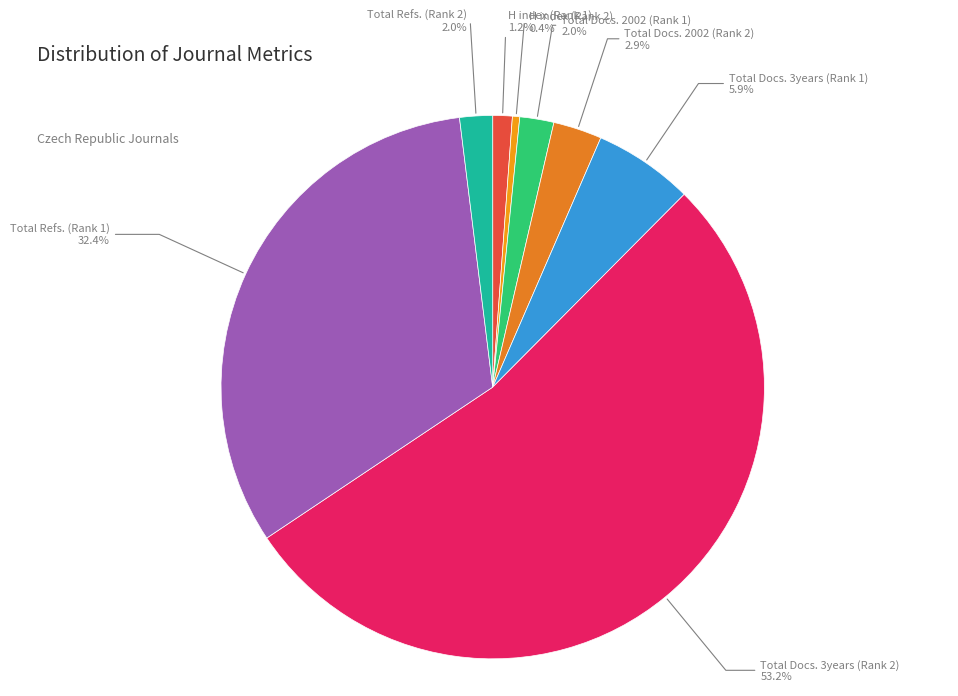

Is there a majority slice in this chart?

Yes